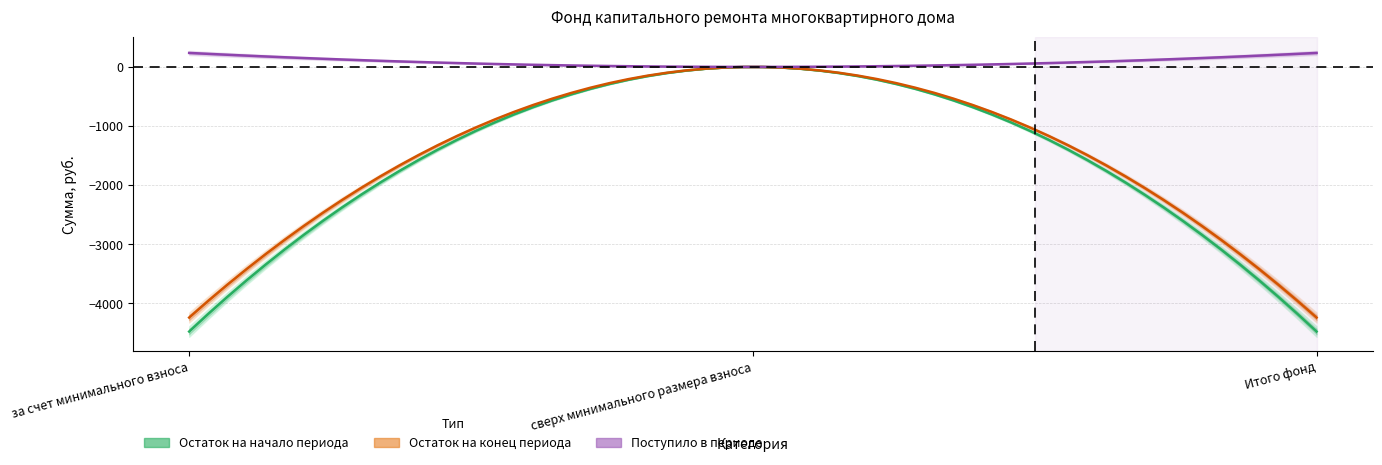

At which category is the sum across all series the highest?

сверх минимального размера взноса